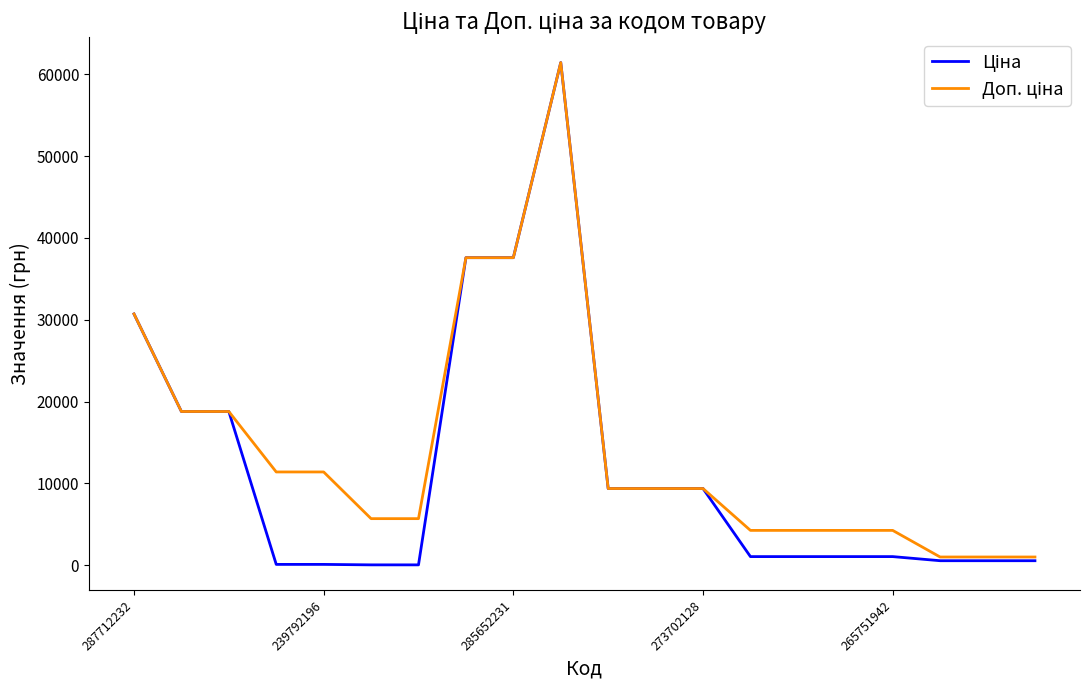

What is the maximum value shown in the chart?

61434.3